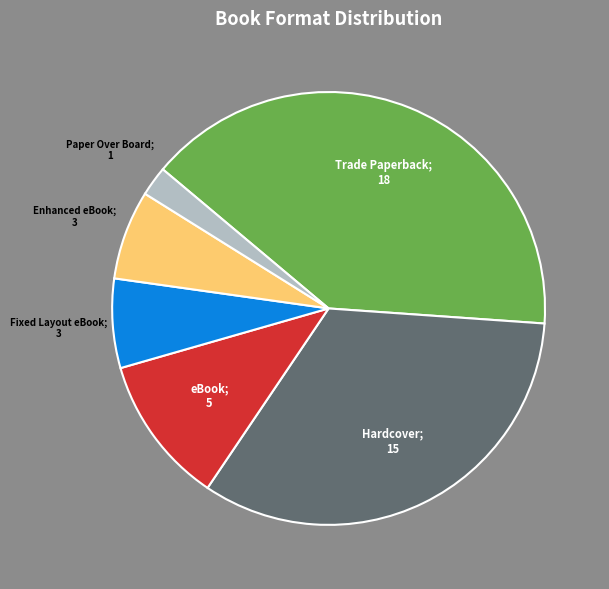

Is there a majority slice in this chart?

No